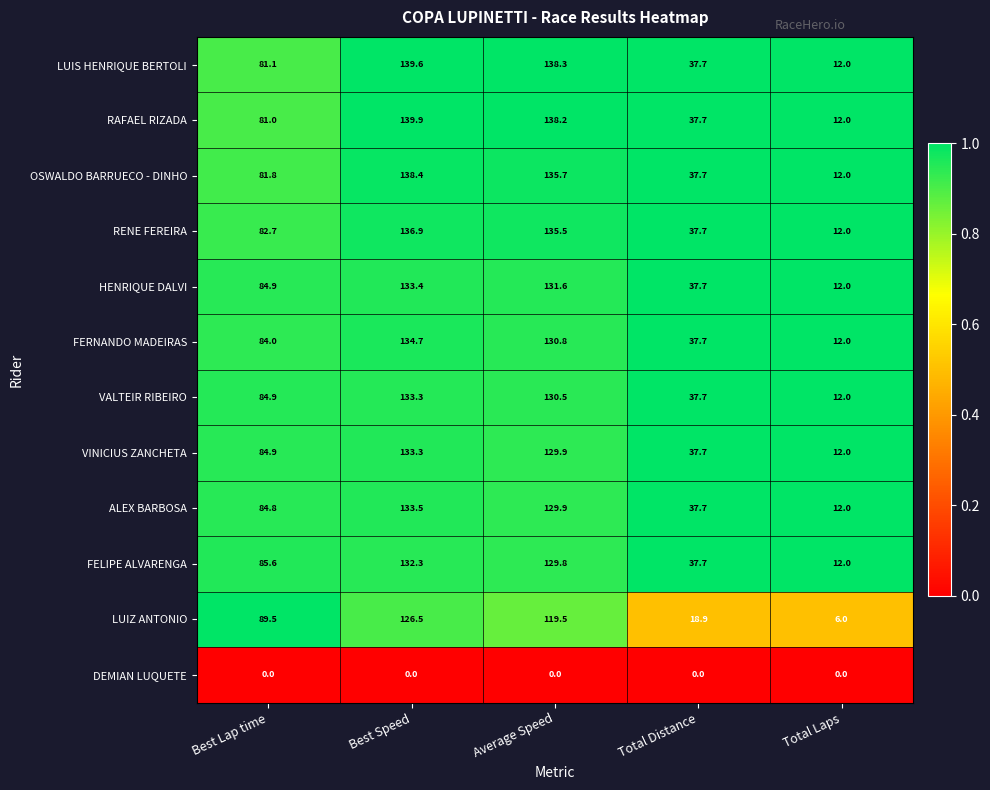

Count the number of categories in the chart.

5